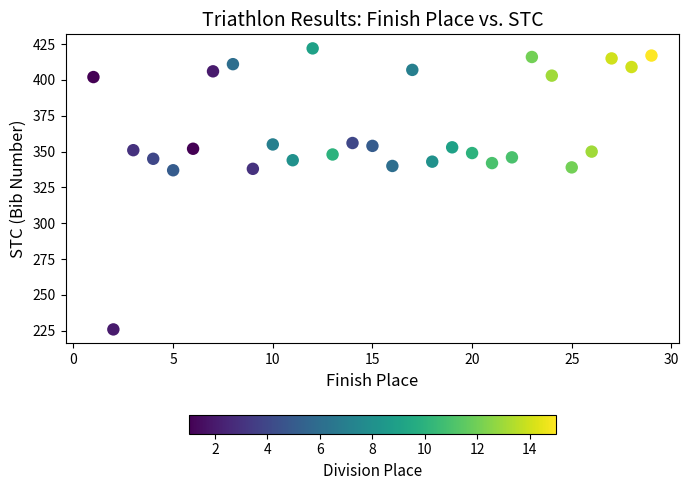

What is the range of Y values (max minus min)?

196